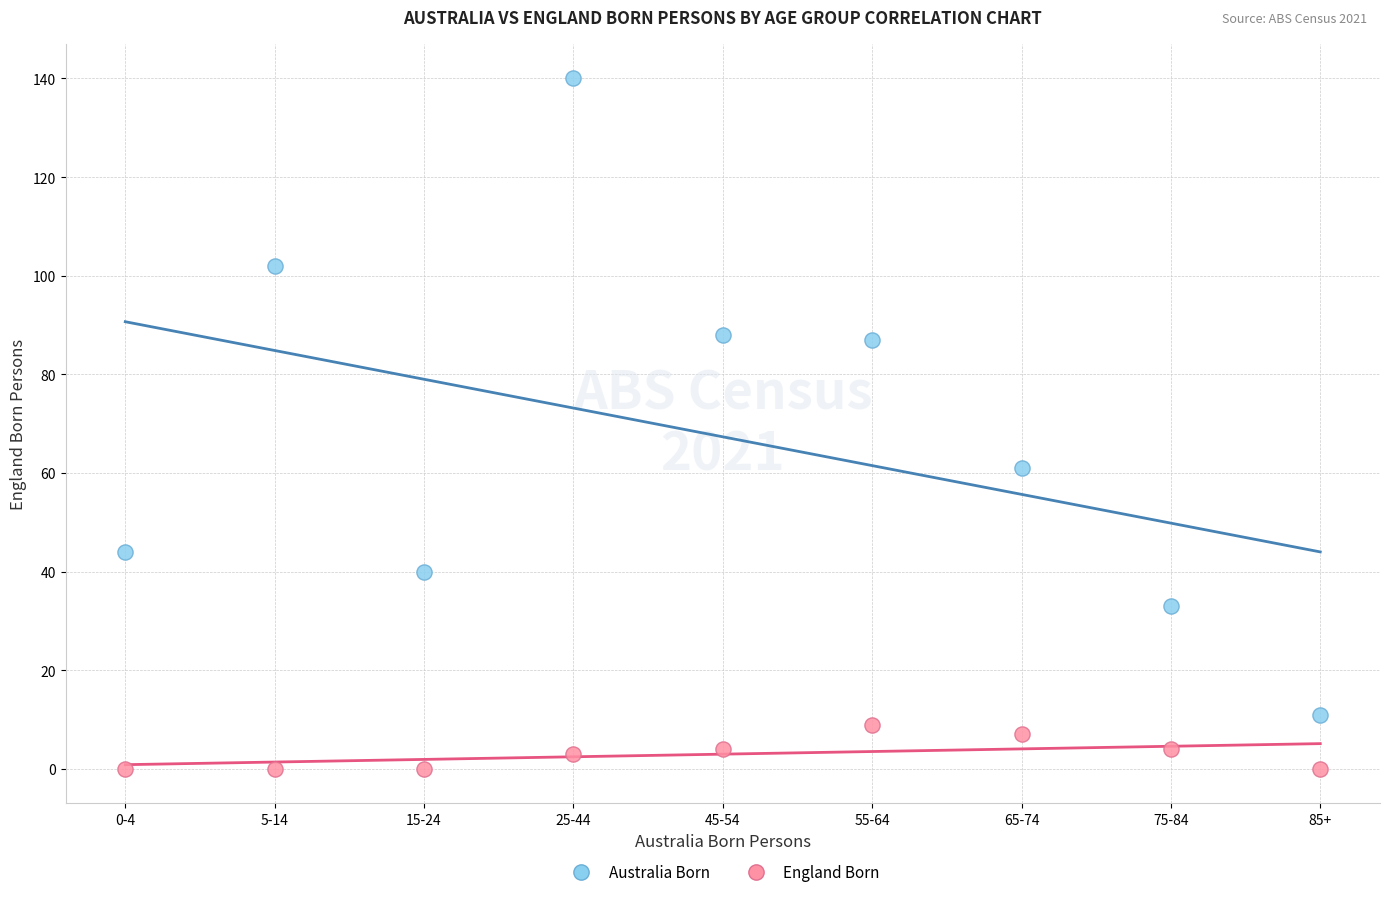

Which series has the widest spread of Y values?

Australia Born